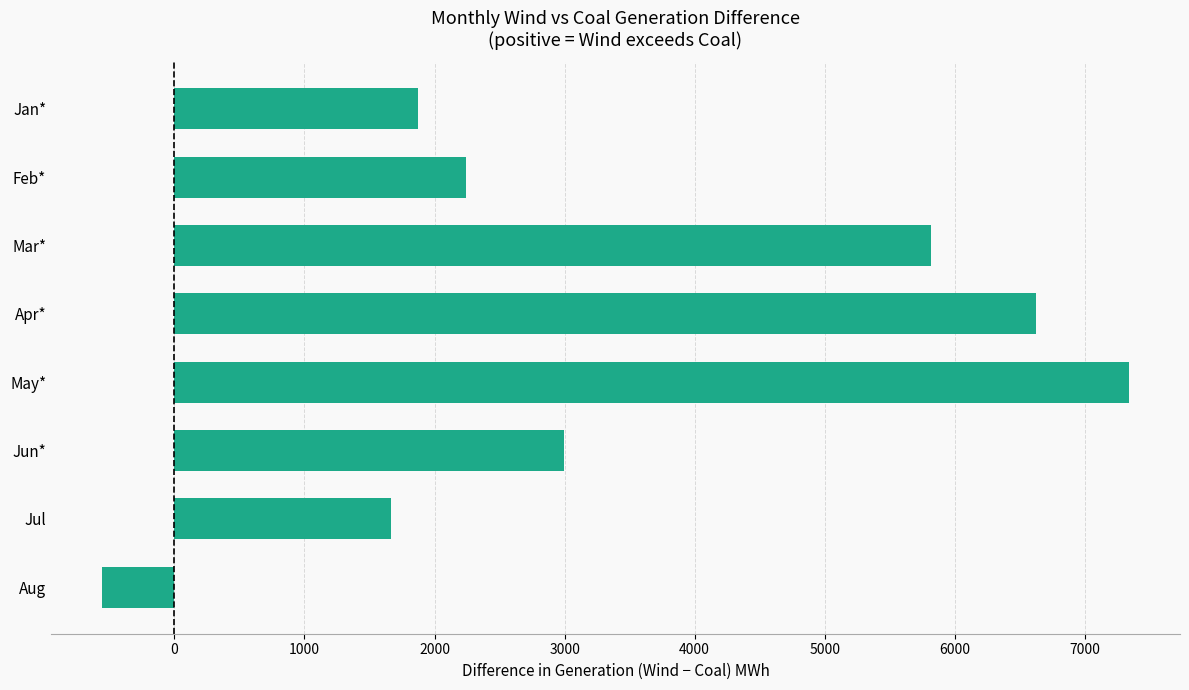

Is it true that the value at Jan* is 1870?

True